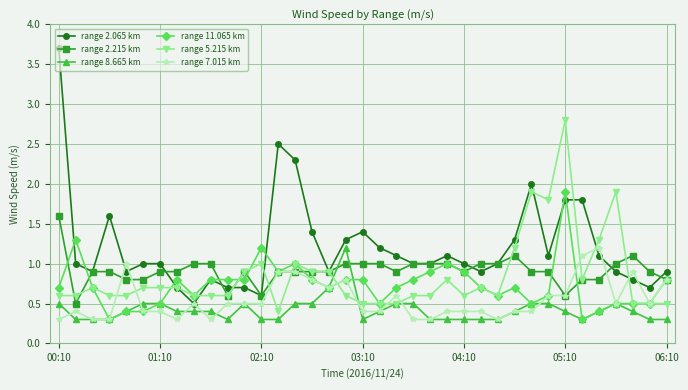

True or false: range 2.065 km has more than 2 interior local peaks.

True